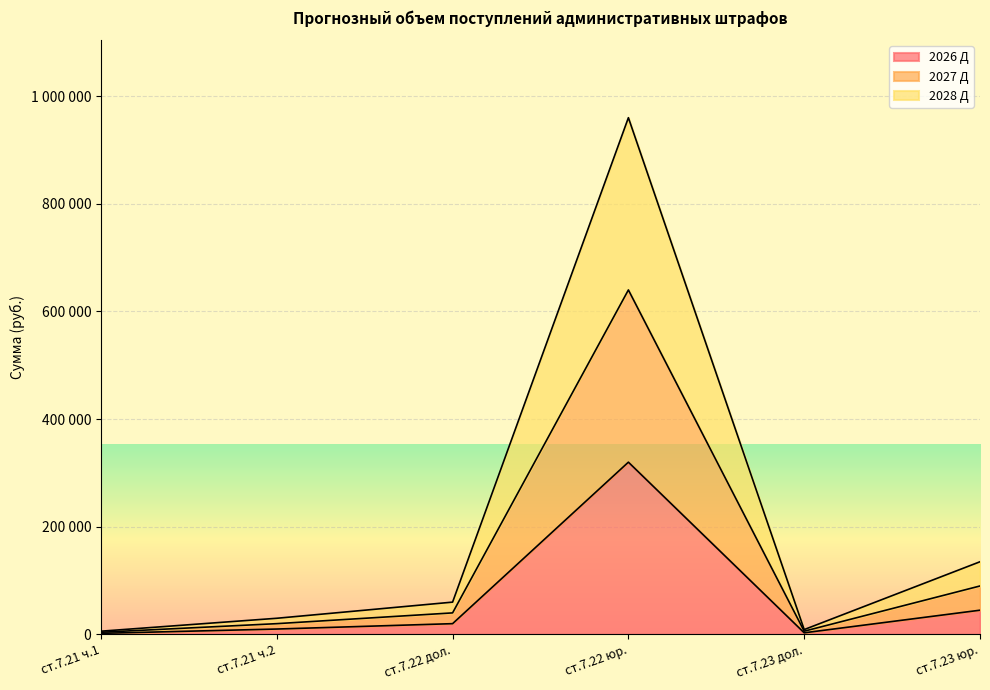

What value does the 2028 Д series have at ст.7.23 юр.?

135000